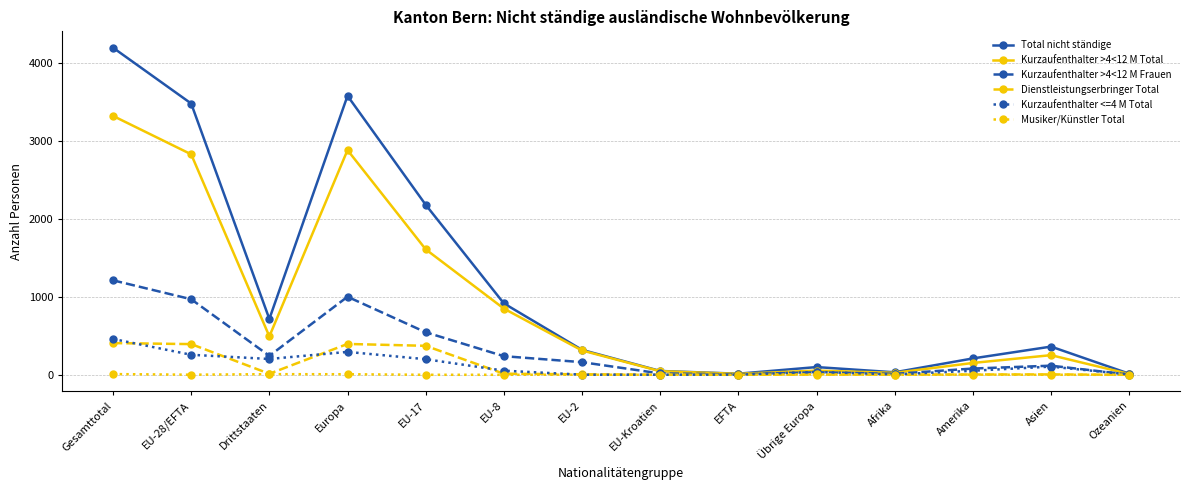

At which category is the sum across all series the highest?

Gesamttotal